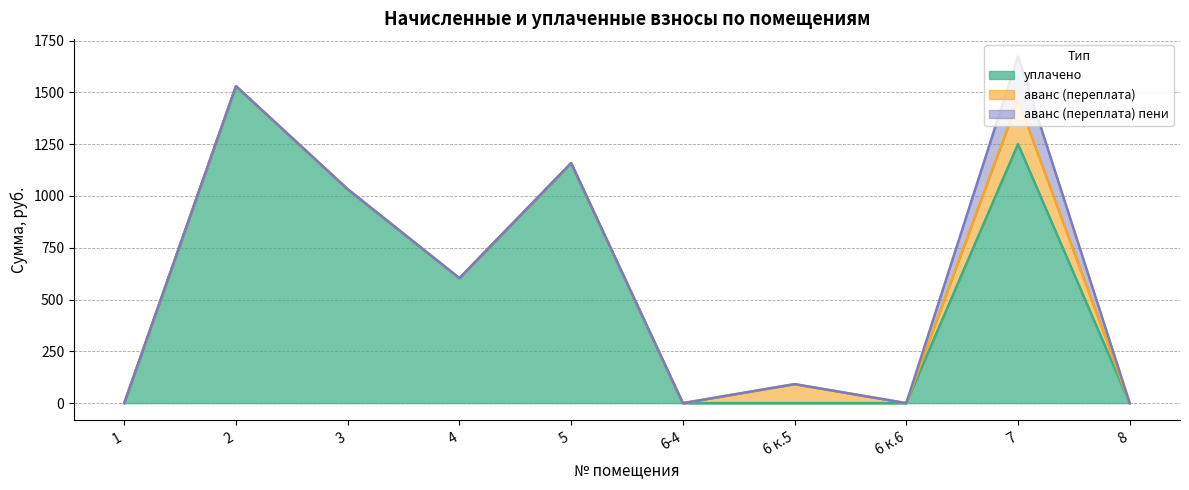

Rank the series by their maximum value, from highest to lowest.

уплачено, аванс (переплата), аванс (переплата) пени